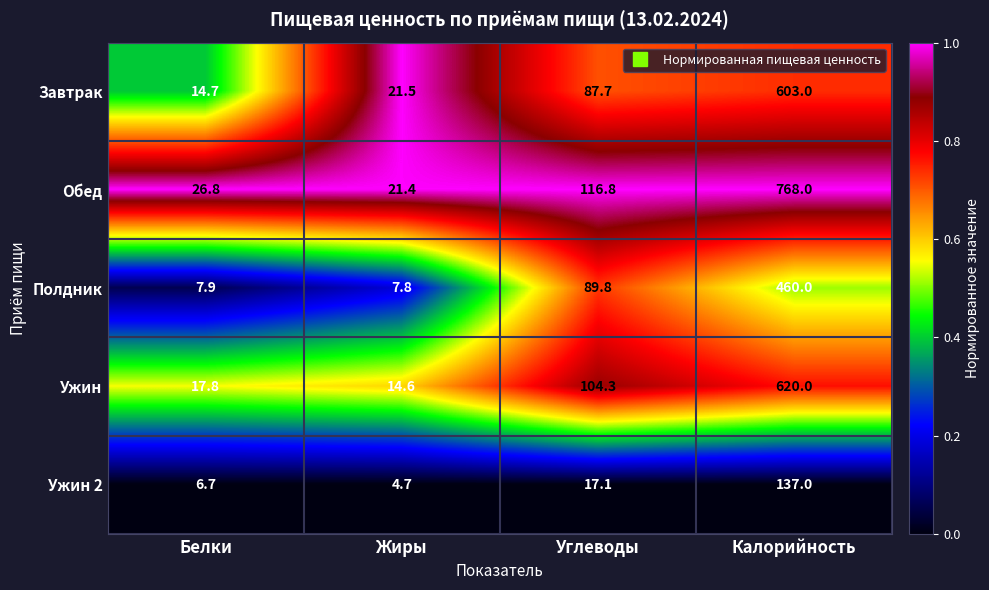

Is it true that Ужин 2 equals 25.6 at Углеводы?

False